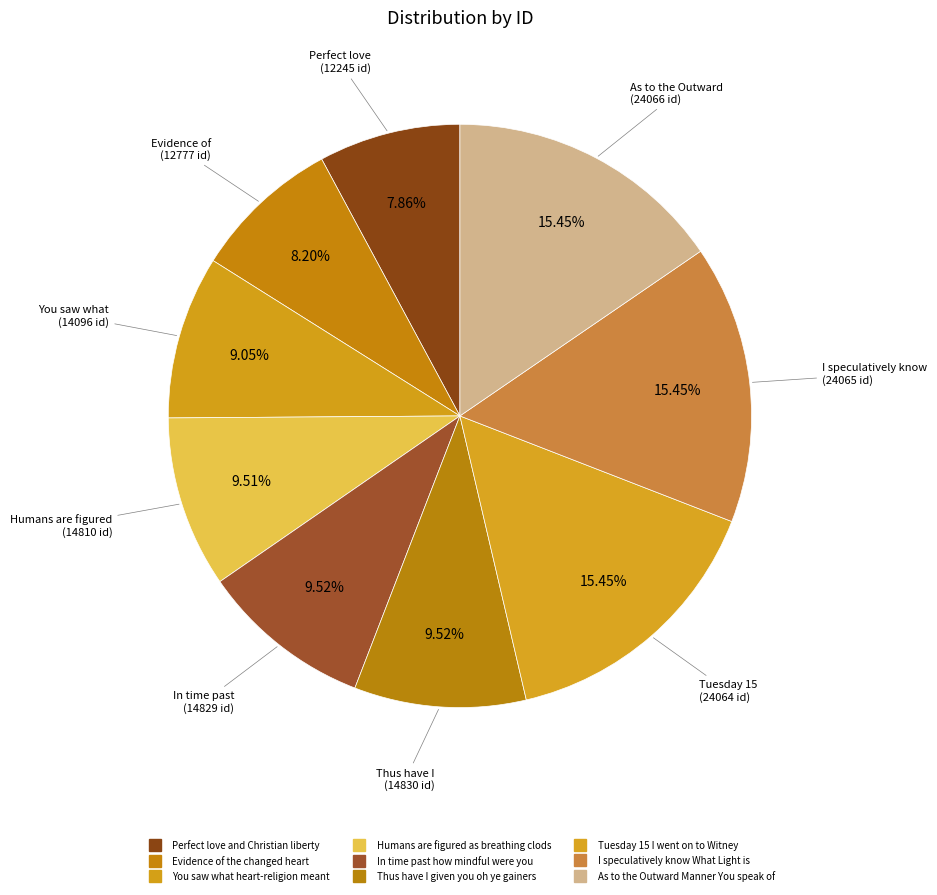

How many slices are in this pie chart?

9